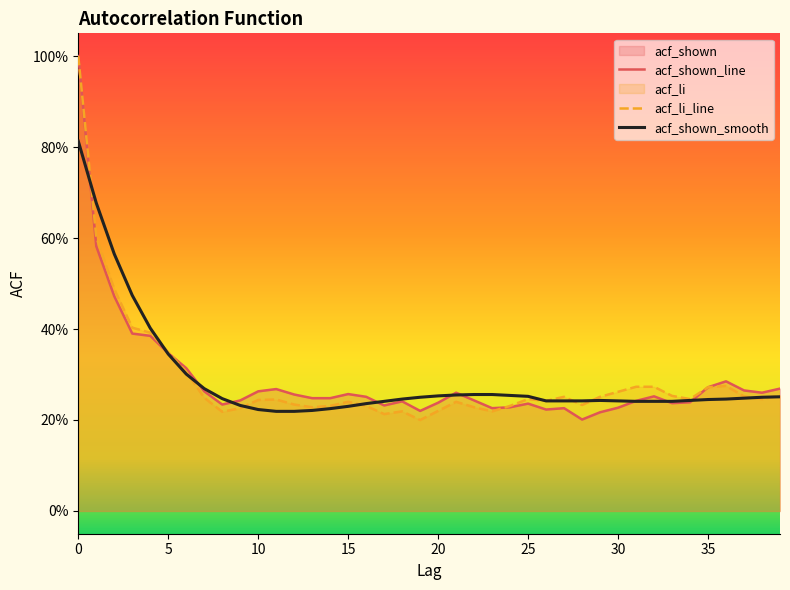

True or false: acf_li_line and acf_shown_line intersect in this chart.

True